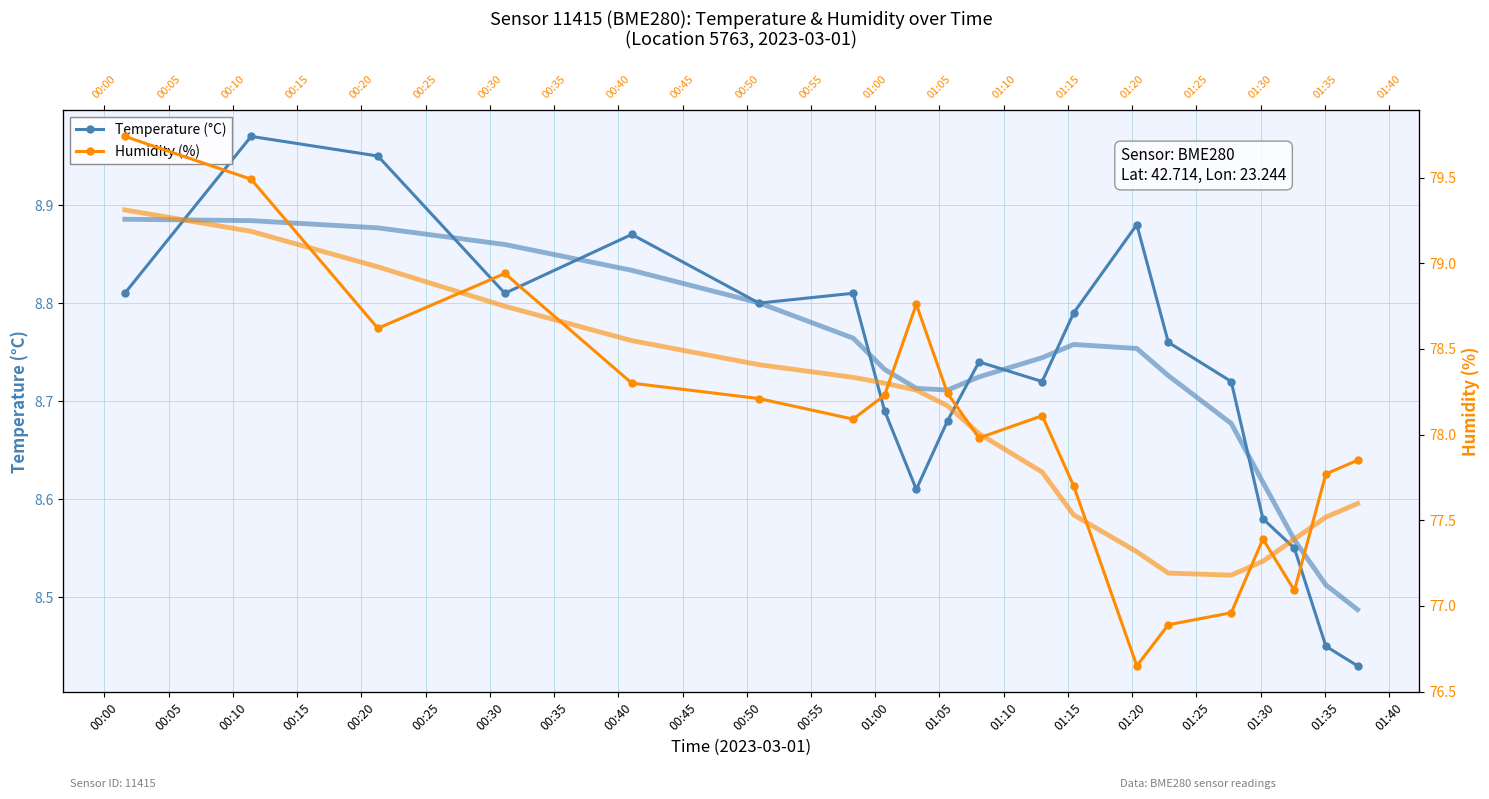

Read the Temperature (°C) value at 00:30.

8.8